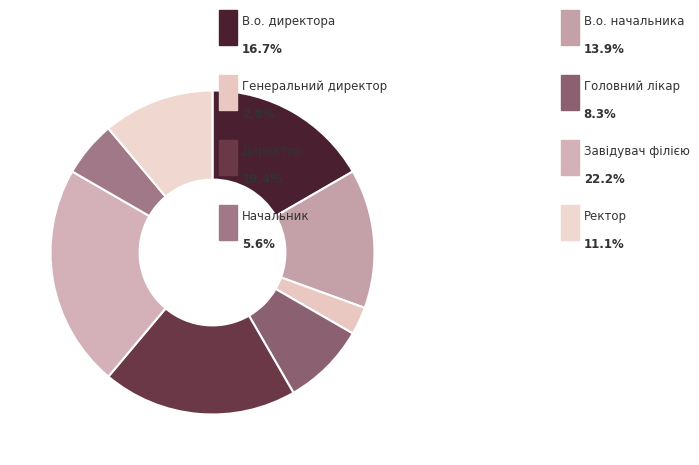

How many slices are in this pie chart?

8